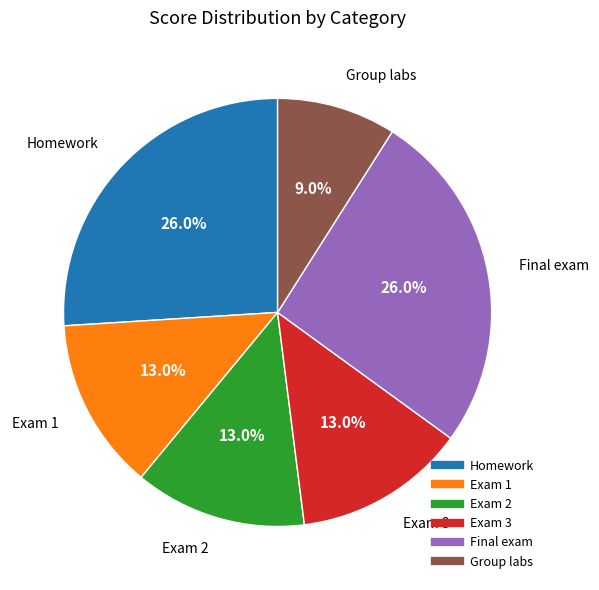

Which slice is the smallest?

Group labs